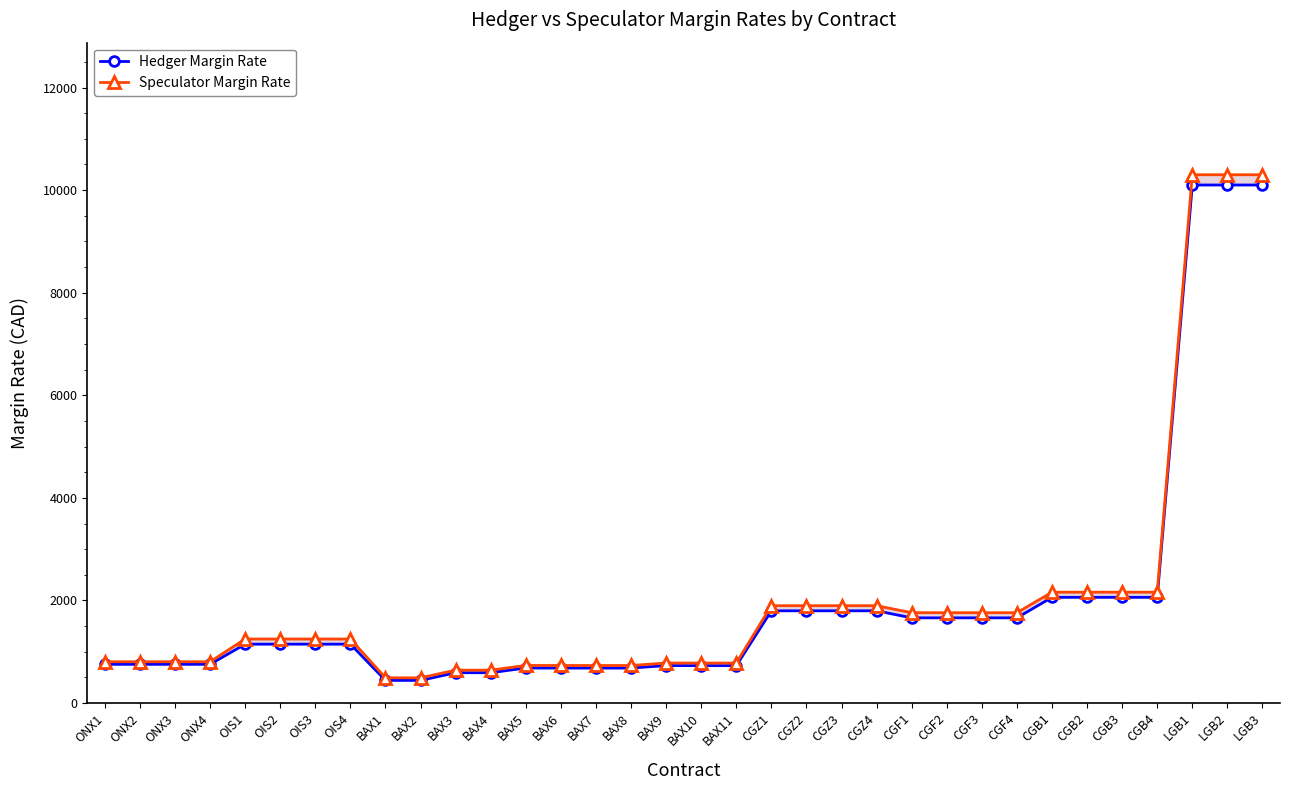

At which category is the sum across all series the highest?

LGB1